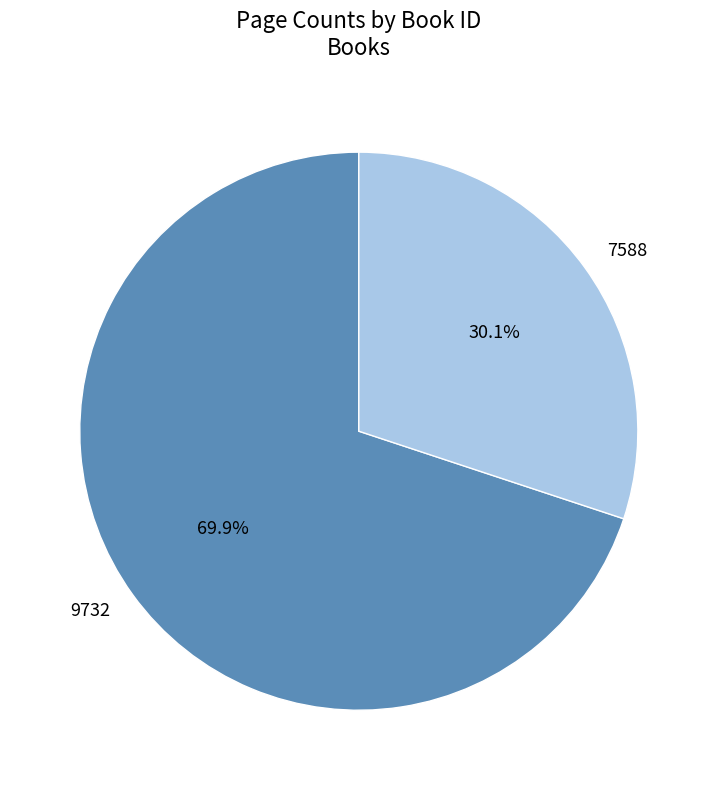

Is there a majority slice in this chart?

Yes